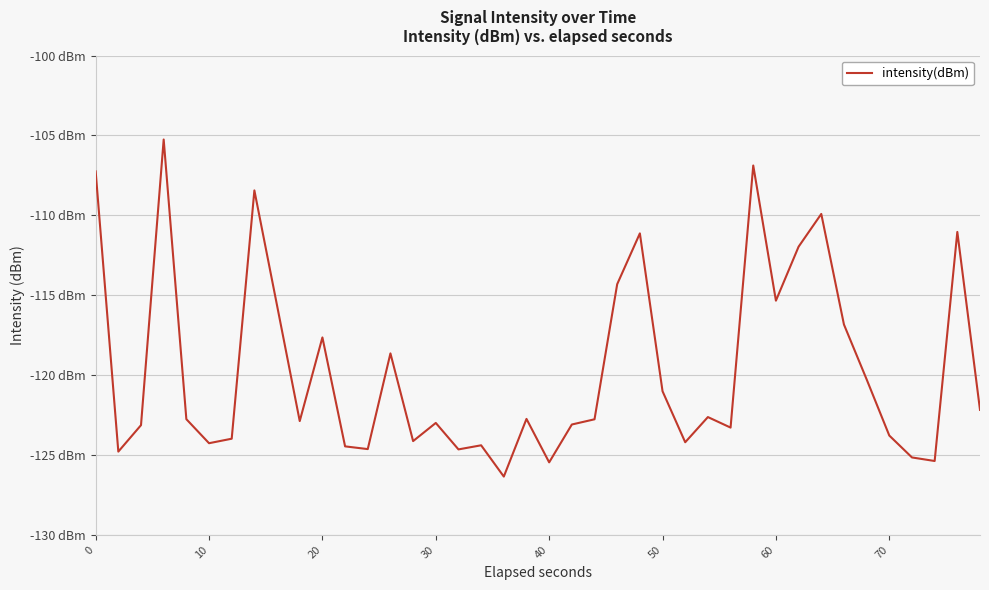

Does the chart display data point markers on the line(s)?

No